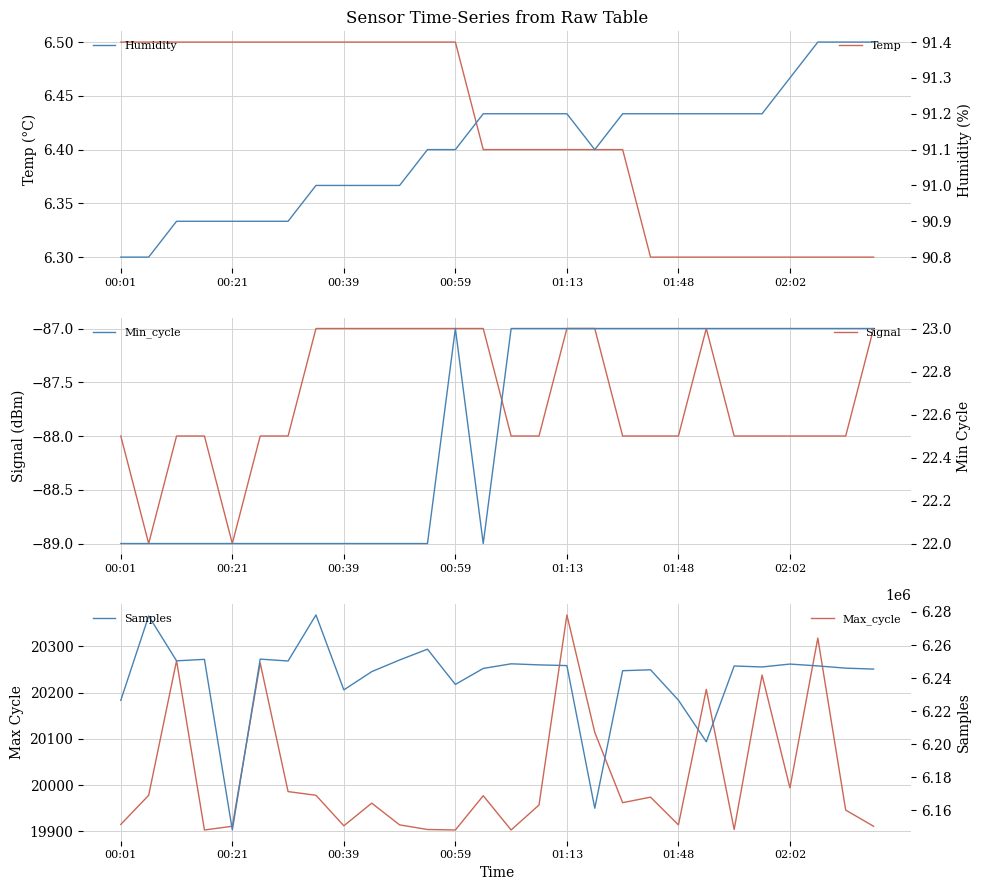

True or false: Humidity has more than 0 interior local peaks.

False